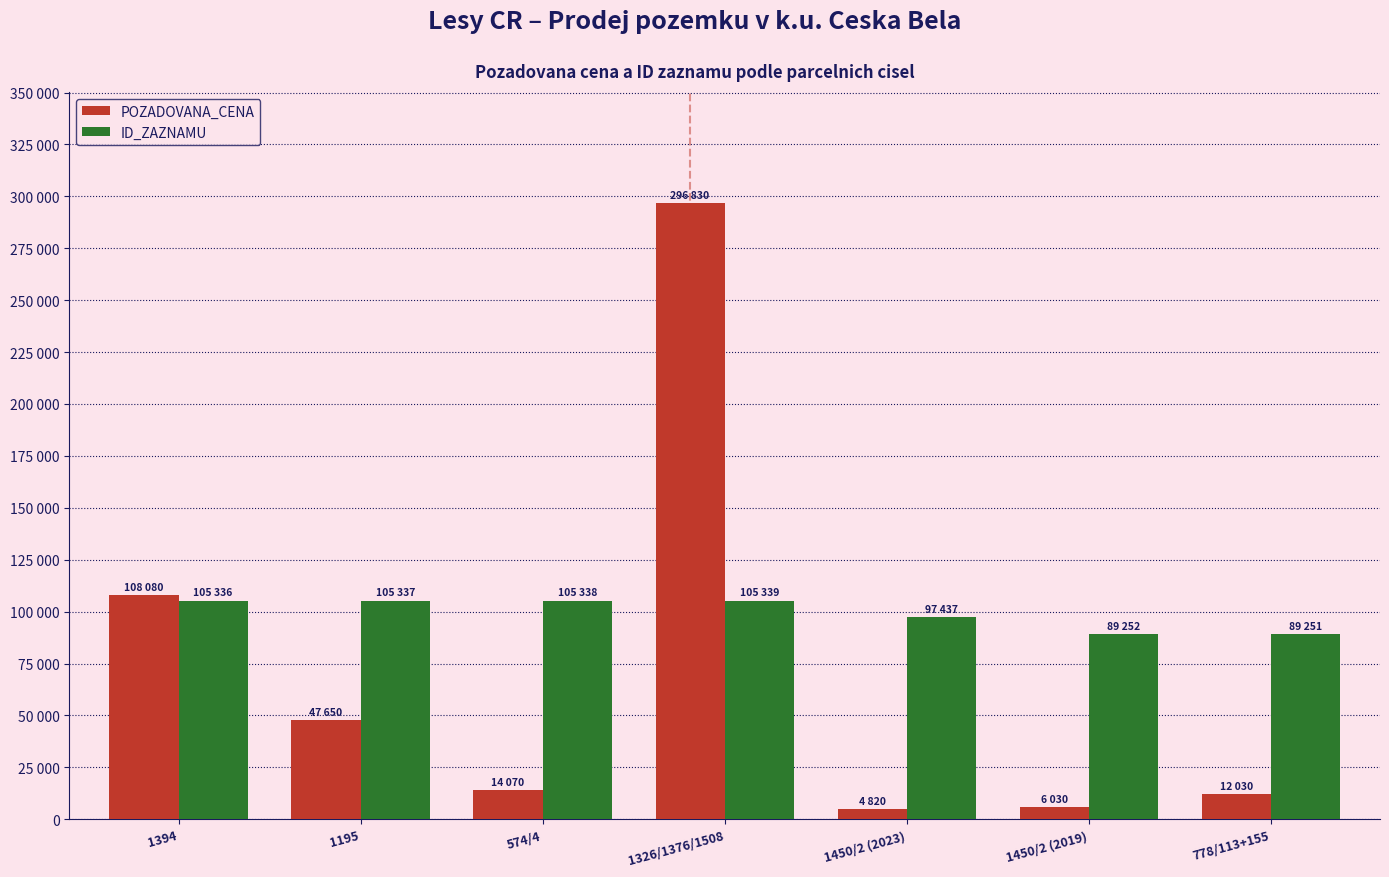

What position from the right is 574/4?

5